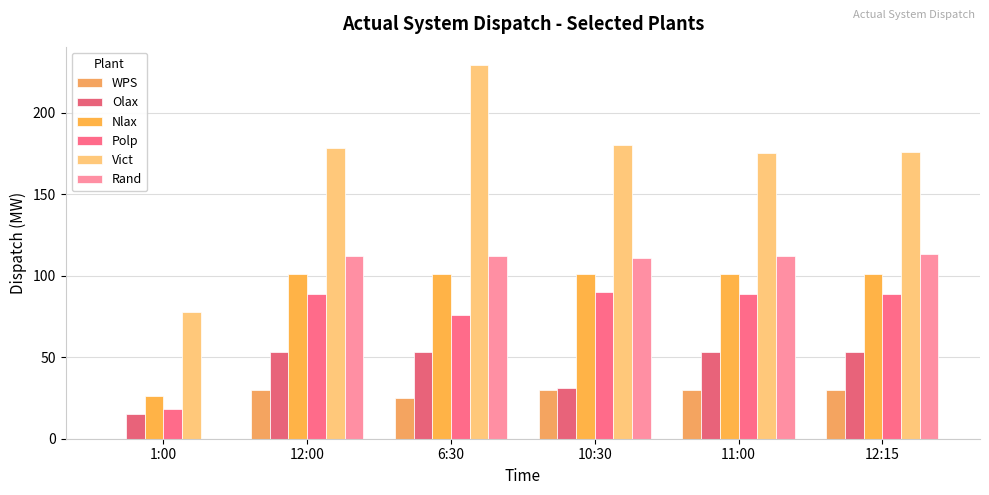

Are the bars horizontal?

No